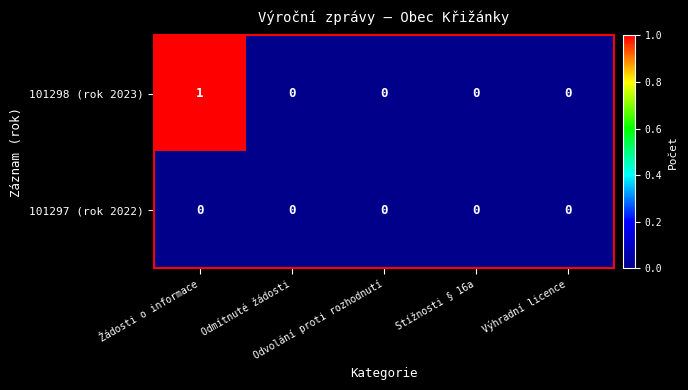

What is the maximum value shown in the chart?

1